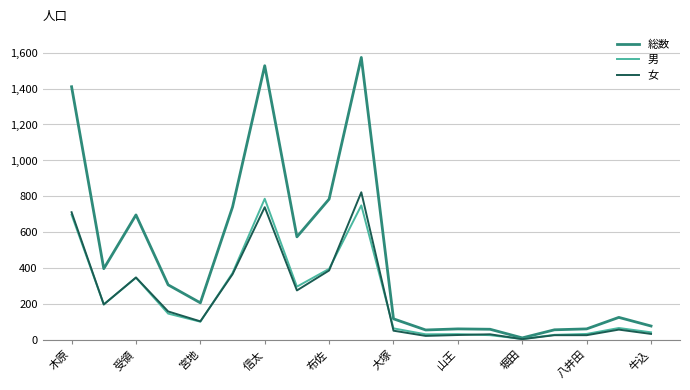

What is the maximum value shown in the chart?

1573